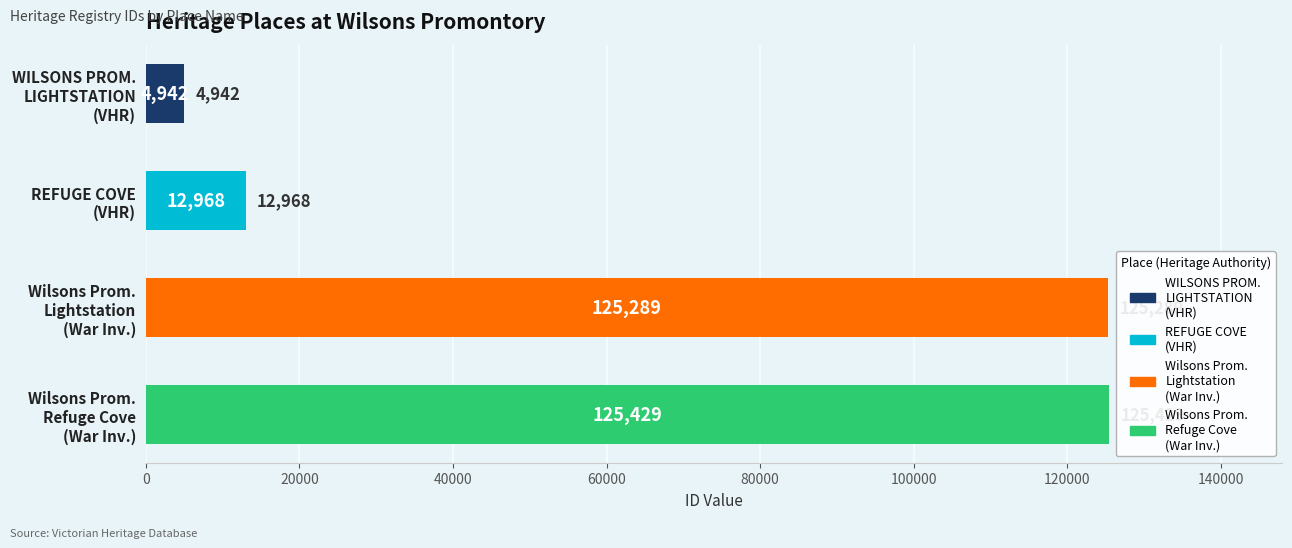

Is it true that the value at WILSONS PROM. LIGHTSTATION (VHR) is 2378?

False